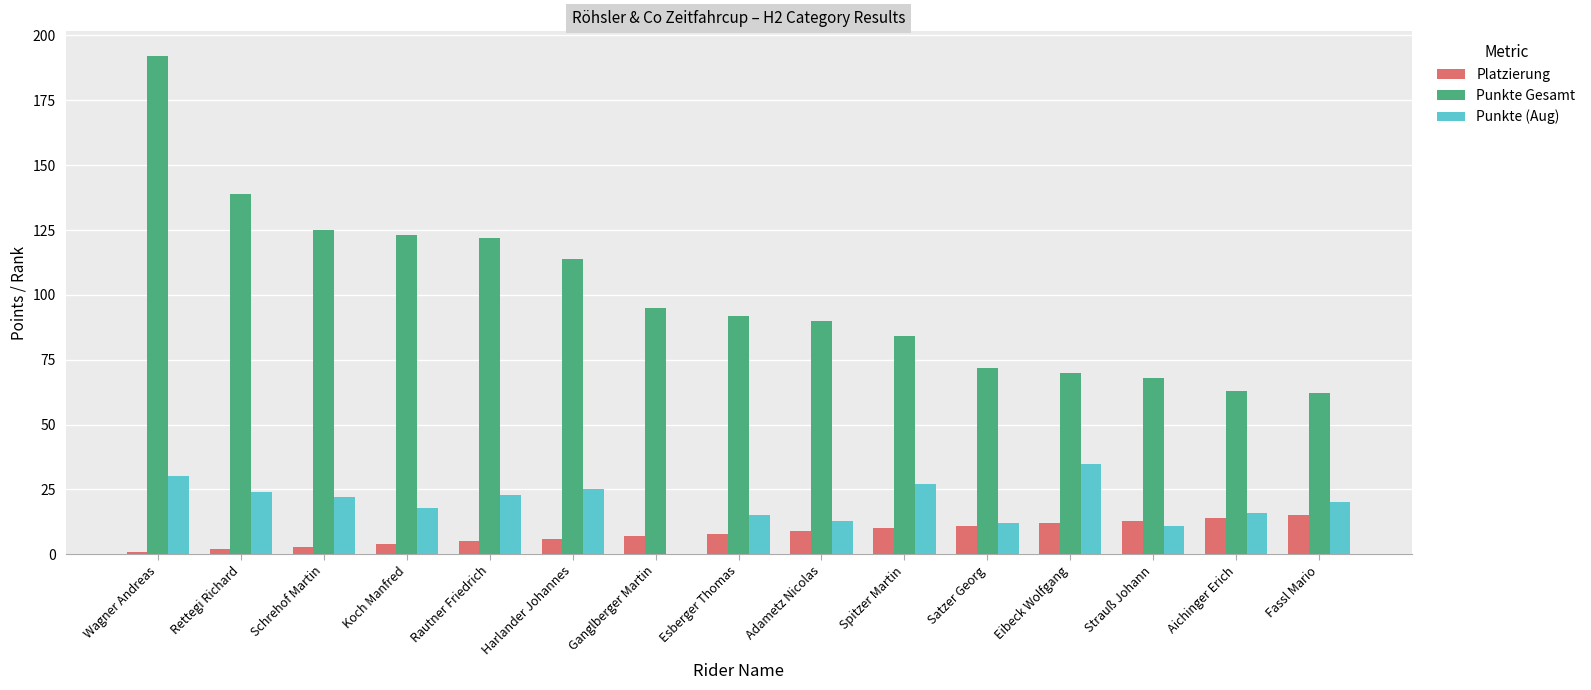

Read the Platzierung value at Fassl Mario.

15